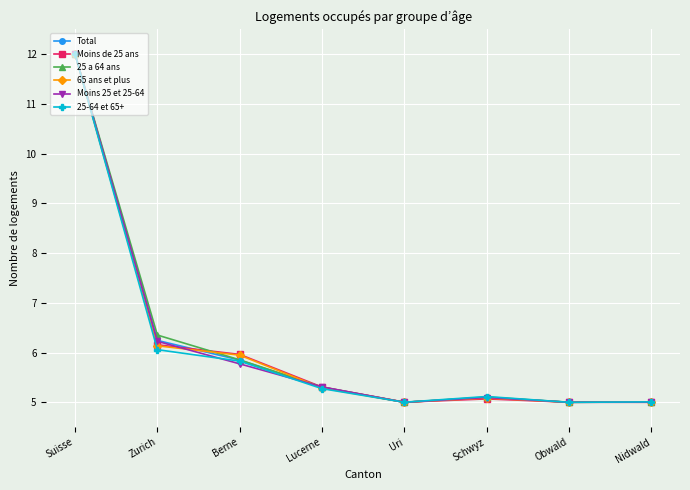

How many lines are shown in the chart?

6